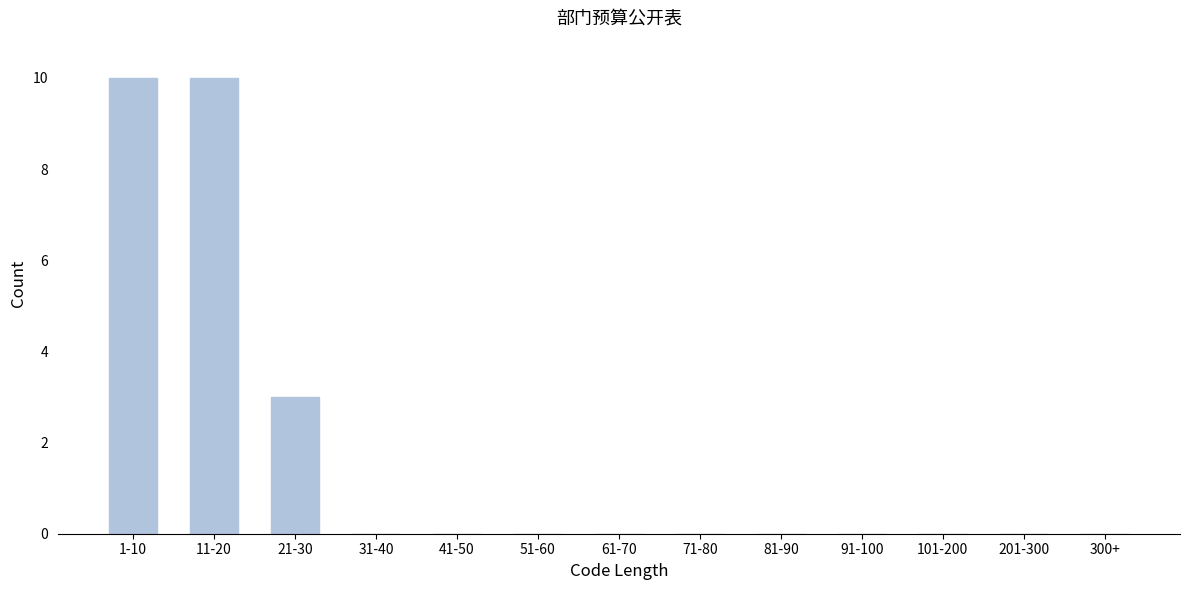

Reading left to right, extract all data points from this chart.

1-10=10	11-20=10	21-30=3	31-40=0	41-50=0	51-60=0	61-70=0	71-80=0	81-90=0	91-100=0	101-200=0	201-300=0	300+=0